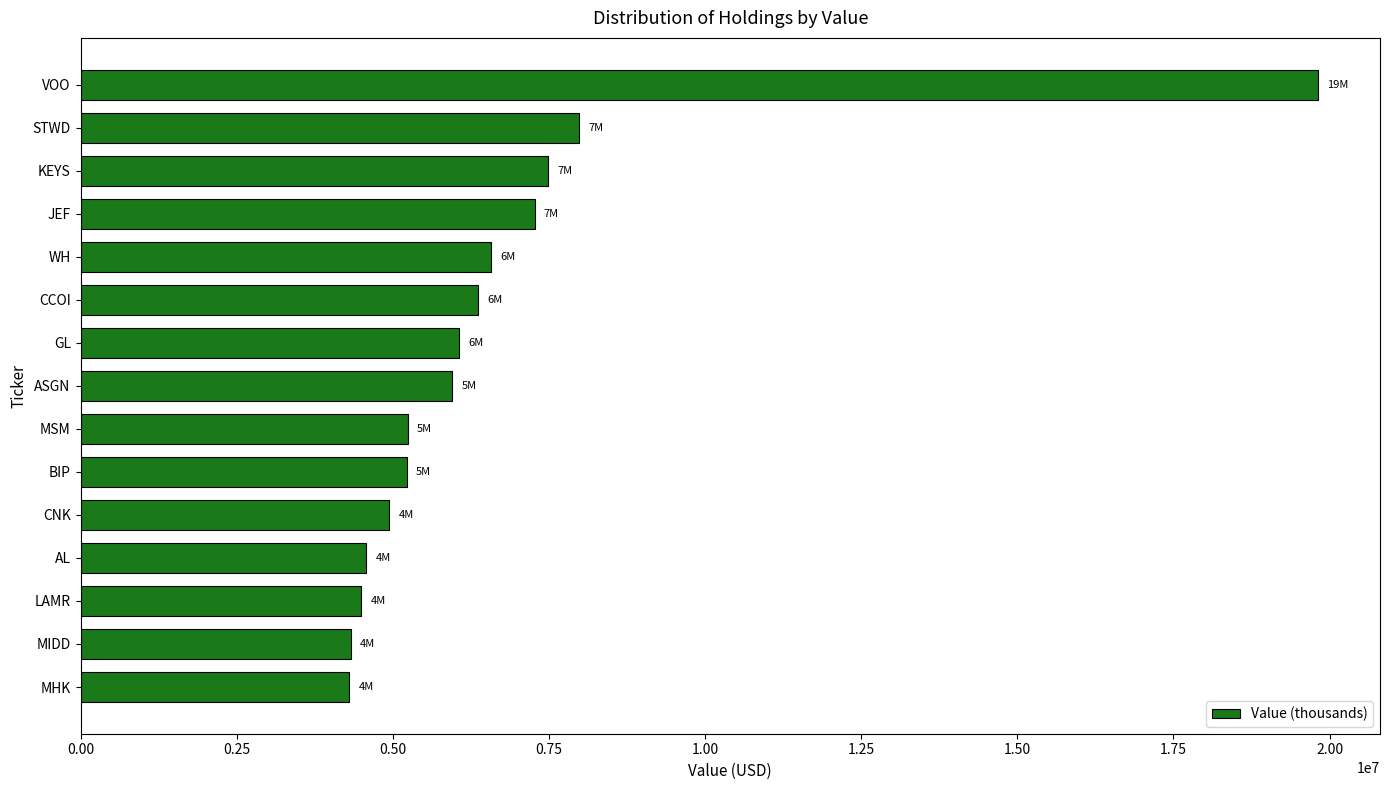

At which label is the value closest to 12060500?

STWD